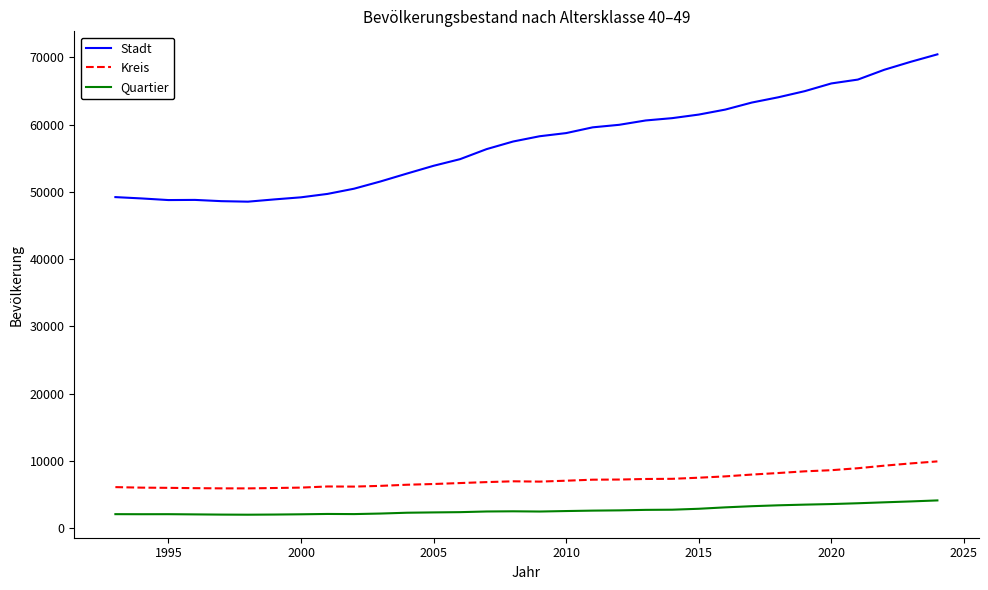

What is the difference between the maximum and minimum values in the Quartier series?

2124